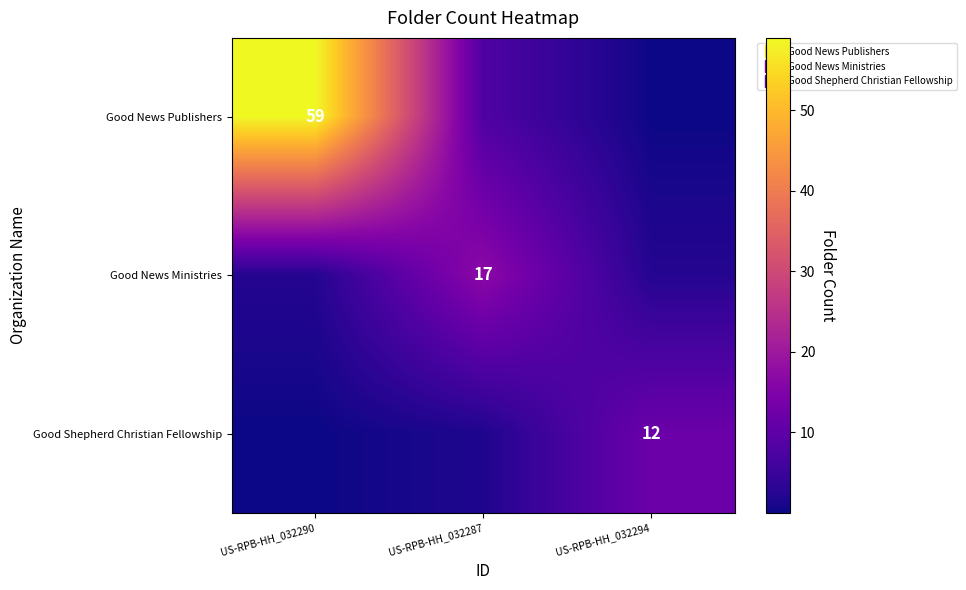

How many data points in Good News Publishers are less than 7?

1